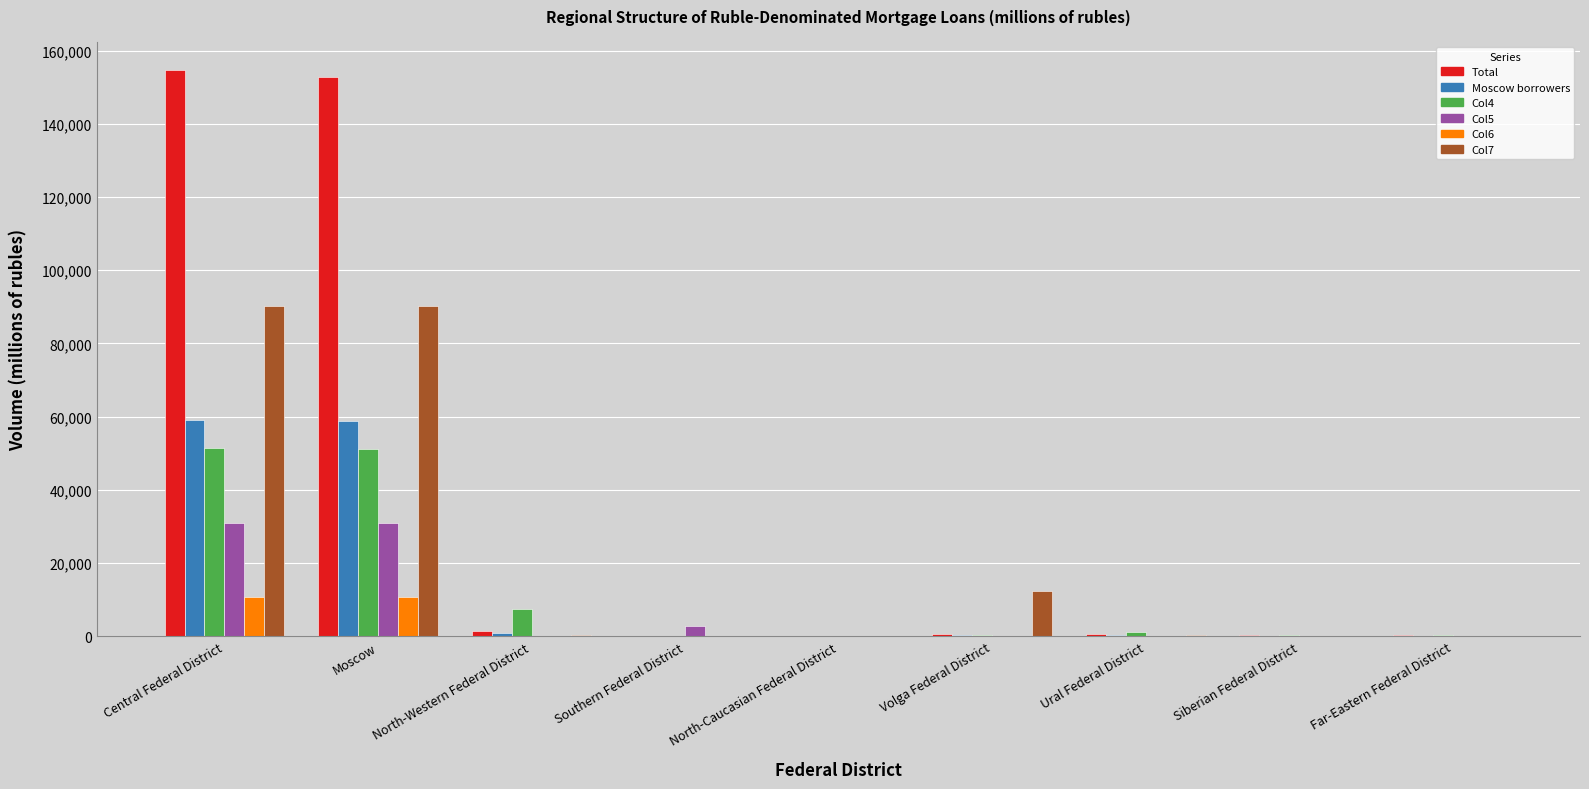

The Col7 series shows 148675 at Central Federal District. True or false?

False